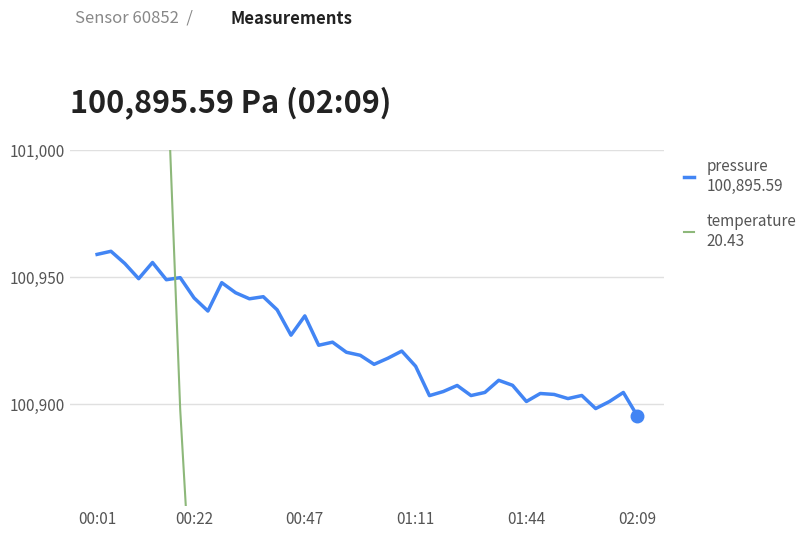

Which series has the widest spread of values?

temperature
20.43